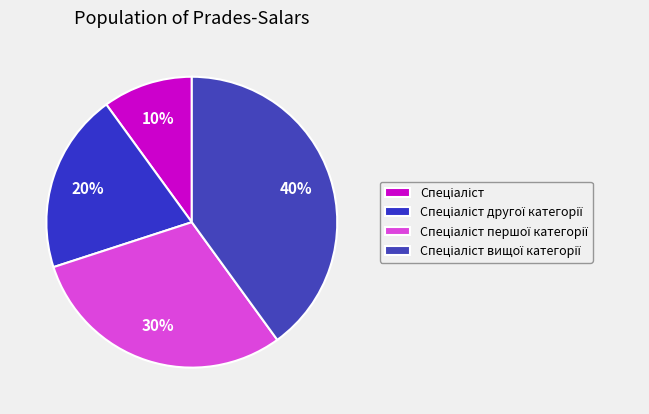

Combined, what portion of the pie is Спеціаліст другої категорії and Спеціаліст вищої категорії?

60.0%